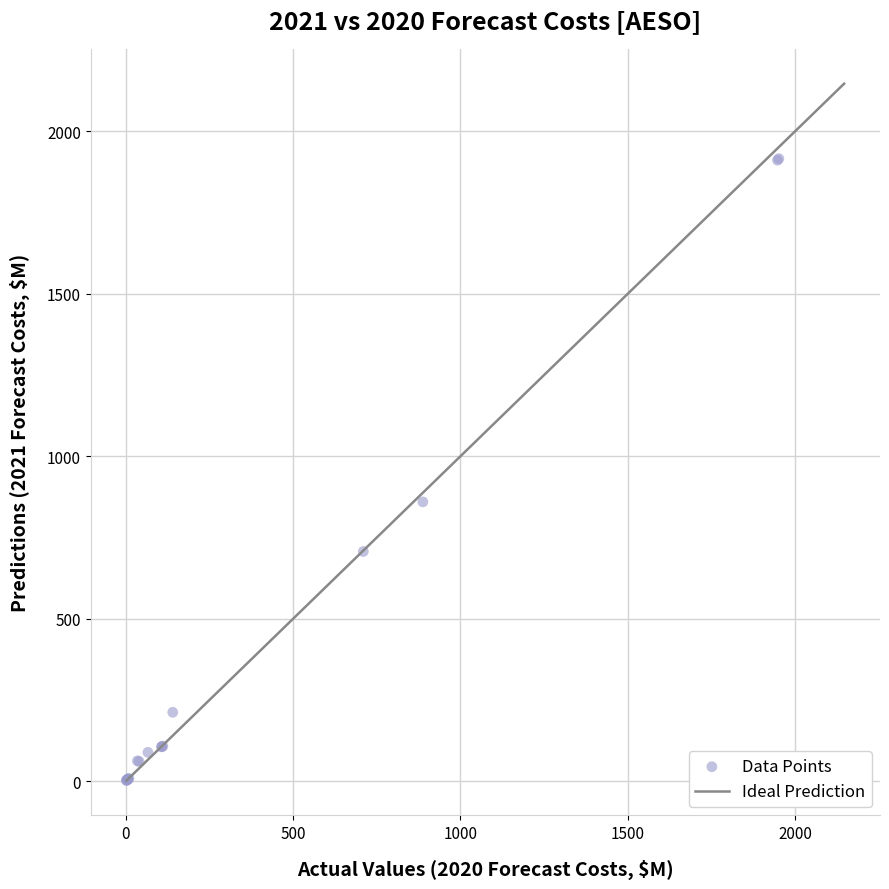

What Y value in the scatter plot is closest to 959?

859.6